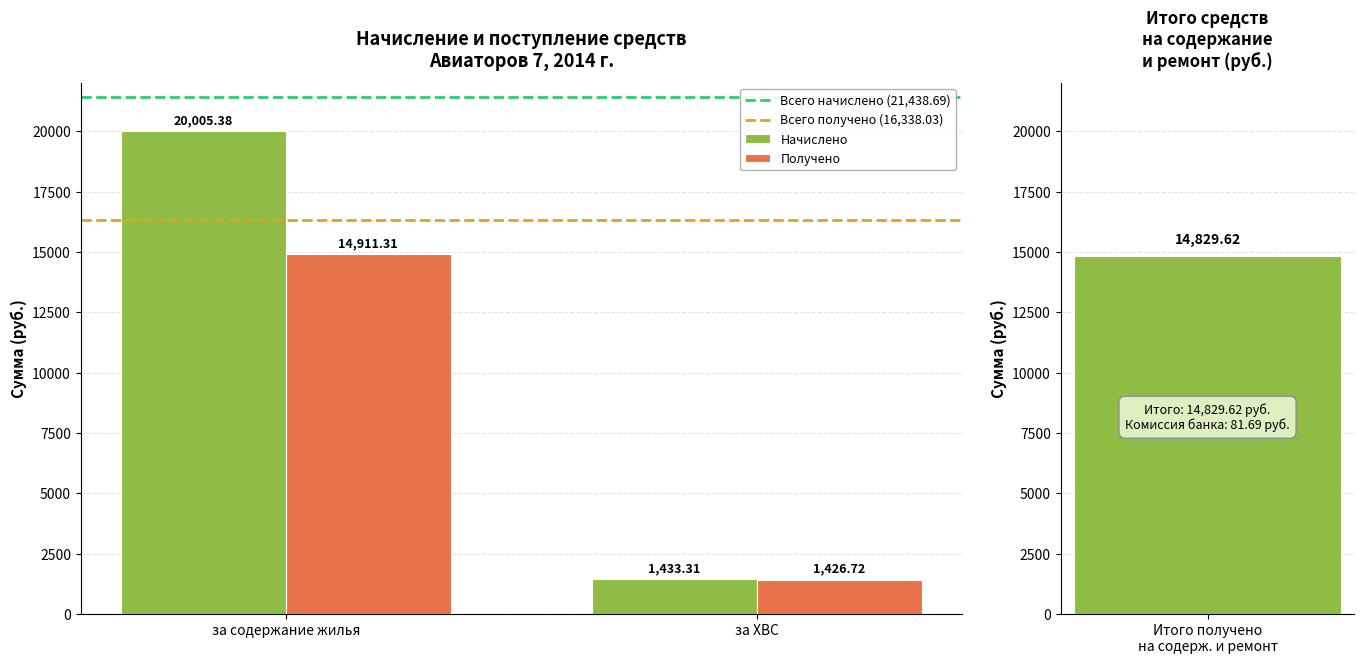

Reading left to right, extract all data points from this chart.

Всего начислено (21,438.69): 21438.7	21438.7
Всего получено (16,338.03): 16338.0	16338.0
Начислено: 20005.4	1433.3
Получено: 14911.3	1426.7